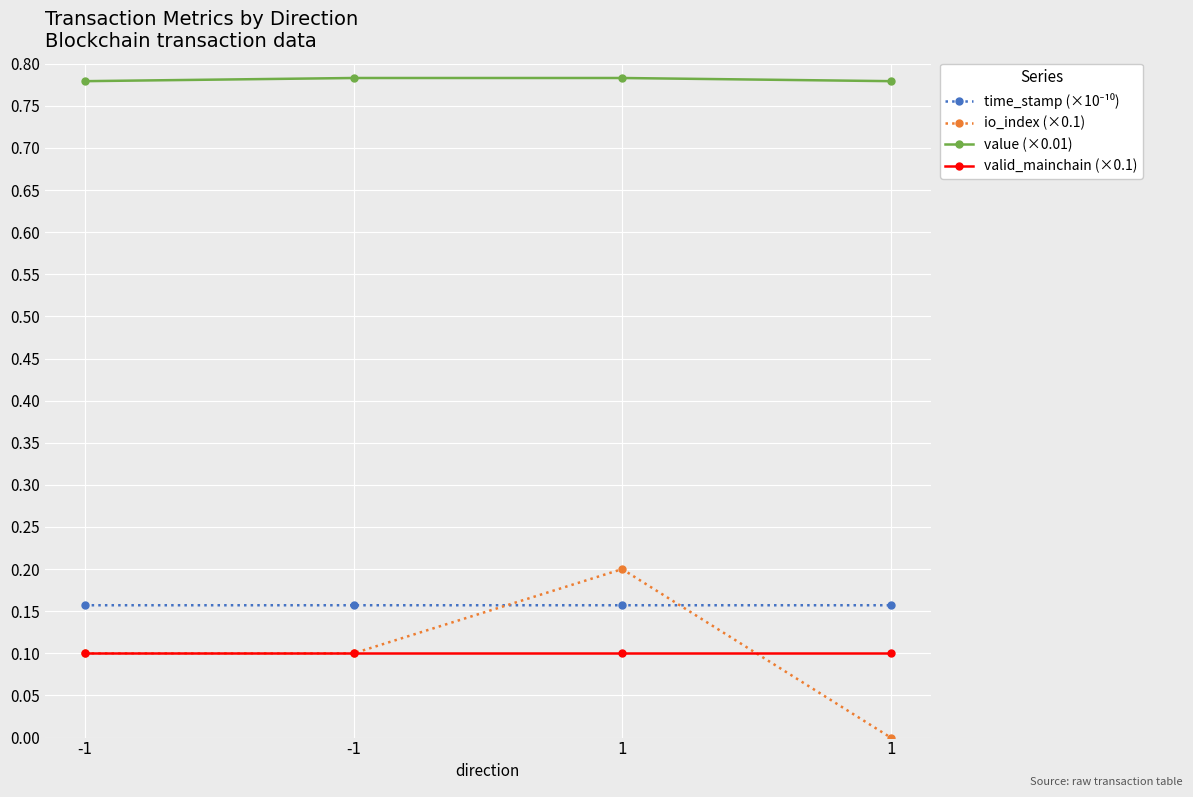

List the labels in order of valid_mainchain (×0.1) value, smallest first.

-1, -1, 1, 1